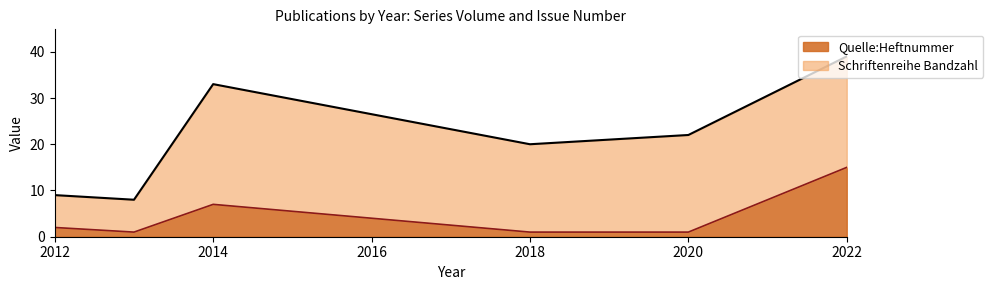

True or false: Schriftenreihe Bandzahl has more than 2 points higher than both neighbors.

False